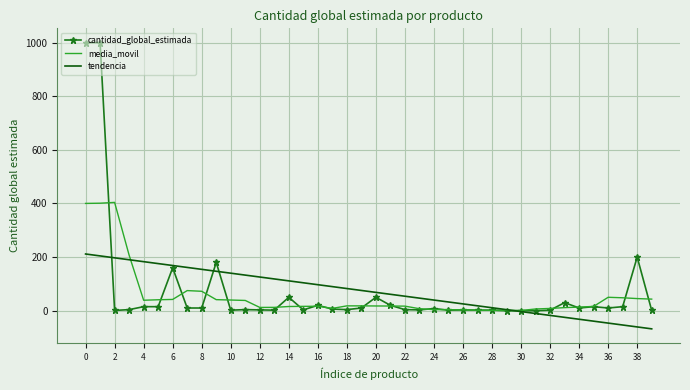

Rank the series by their maximum value, from lowest to highest.

tendencia, media_movil, cantidad_global_estimada